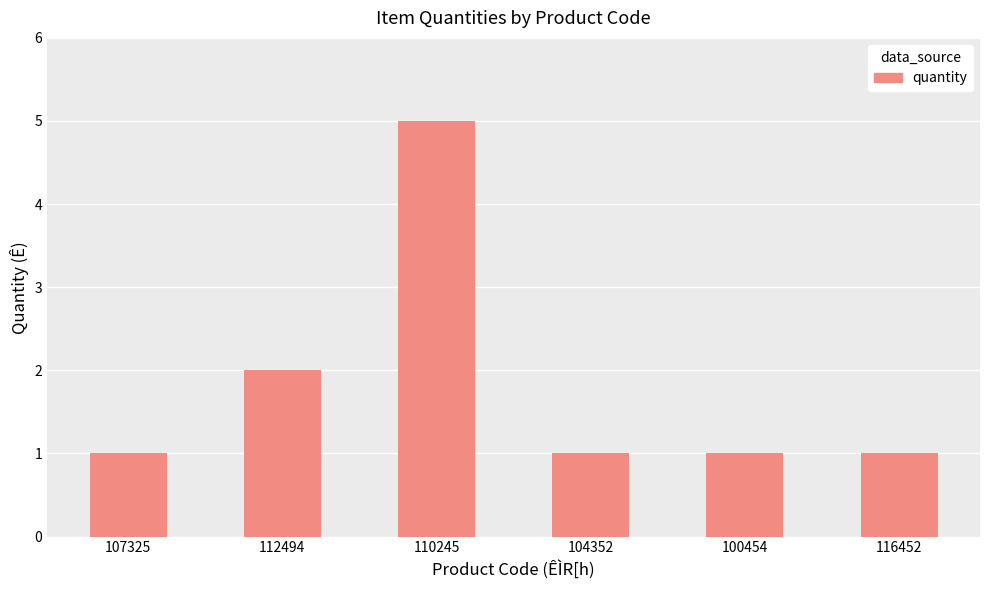

The value at 104352 is 1. True or false?

True